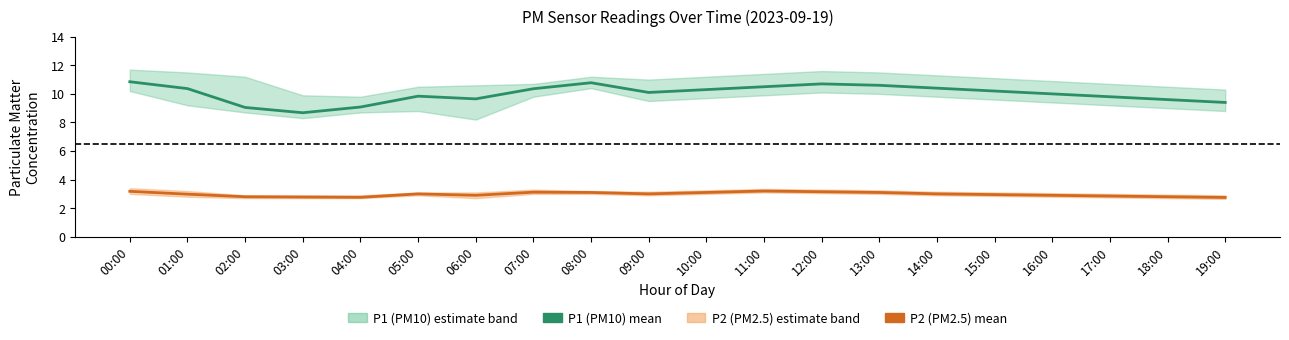

The value of P2 (PM2.5) mean at 16:00 is 4.2. True or false?

False